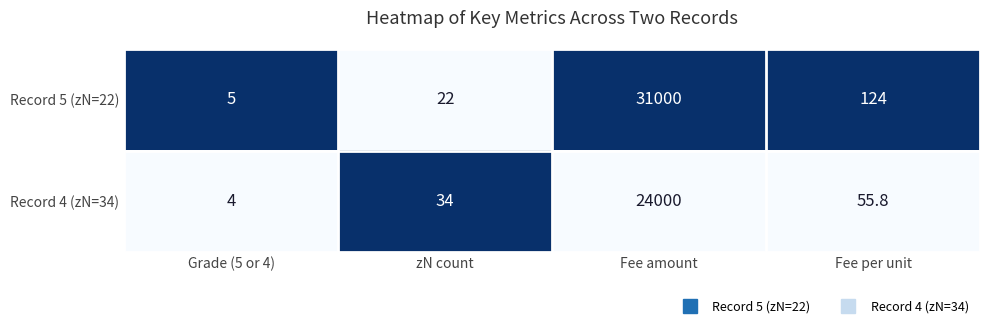

Is it true that Record 5 (zN=22) equals 29.4 at zN count?

False